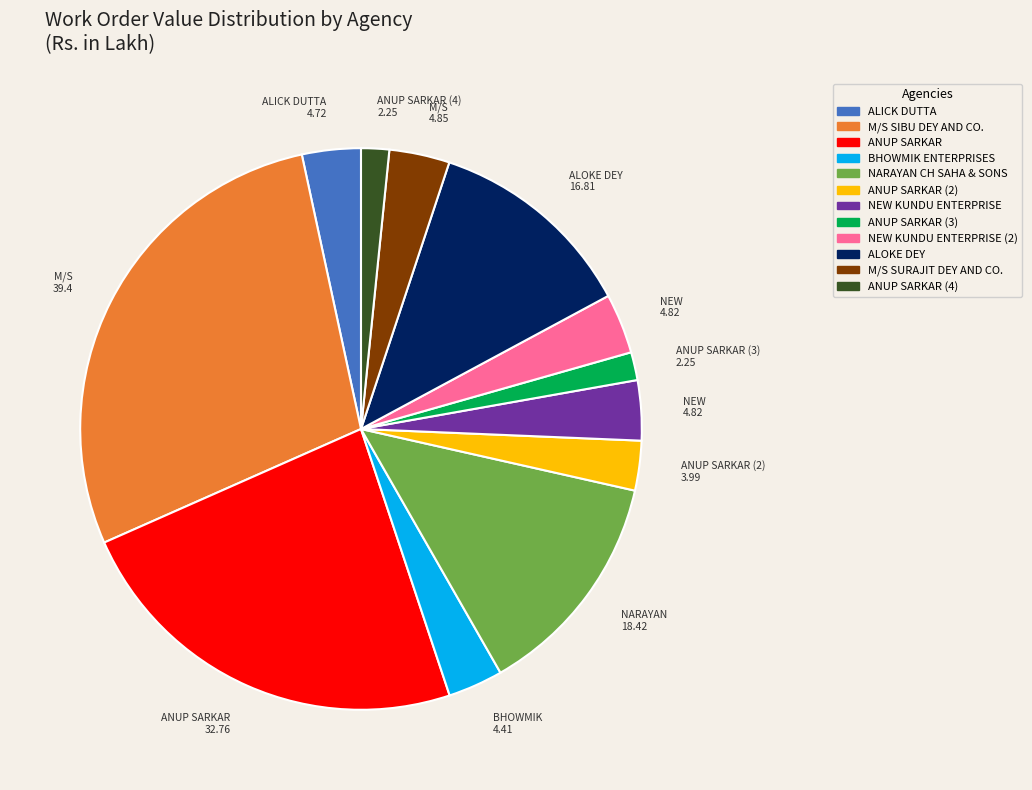

Which slice is the largest?

M/S SIBU DEY AND CO.